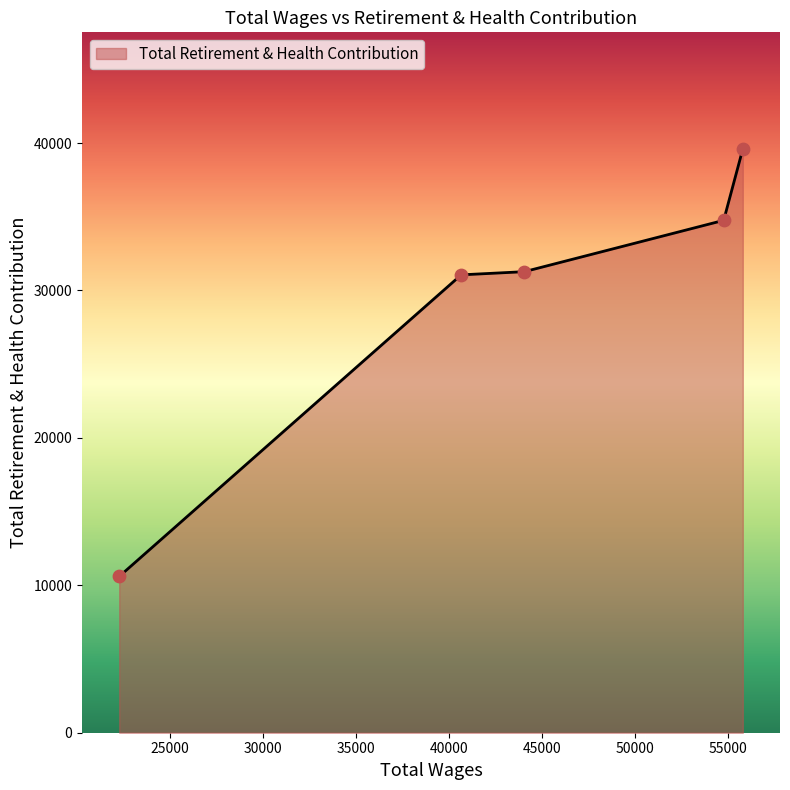

What is the maximum value shown in the chart?

39593